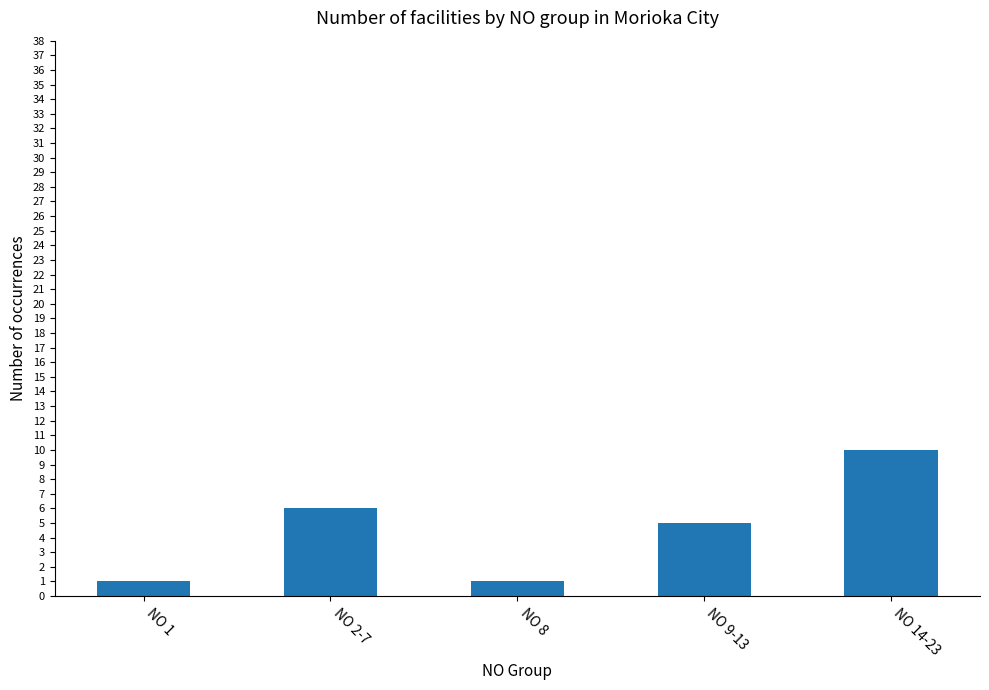

How many data points are less than 5?

2